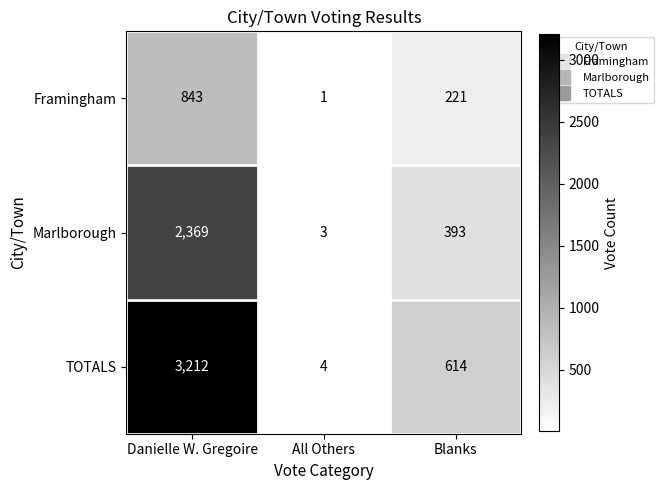

The value of Marlborough at Danielle W. Gregoire is 2369. True or false?

True